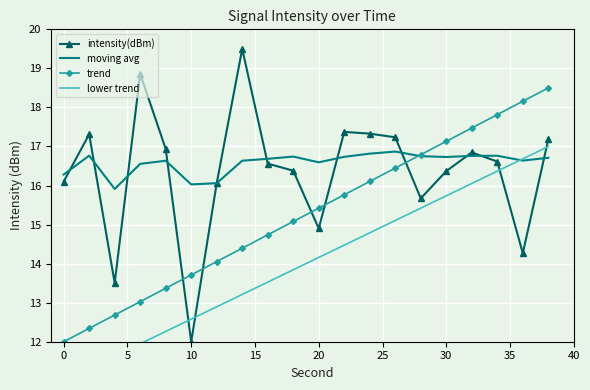

What is the maximum value for trend?

18.5